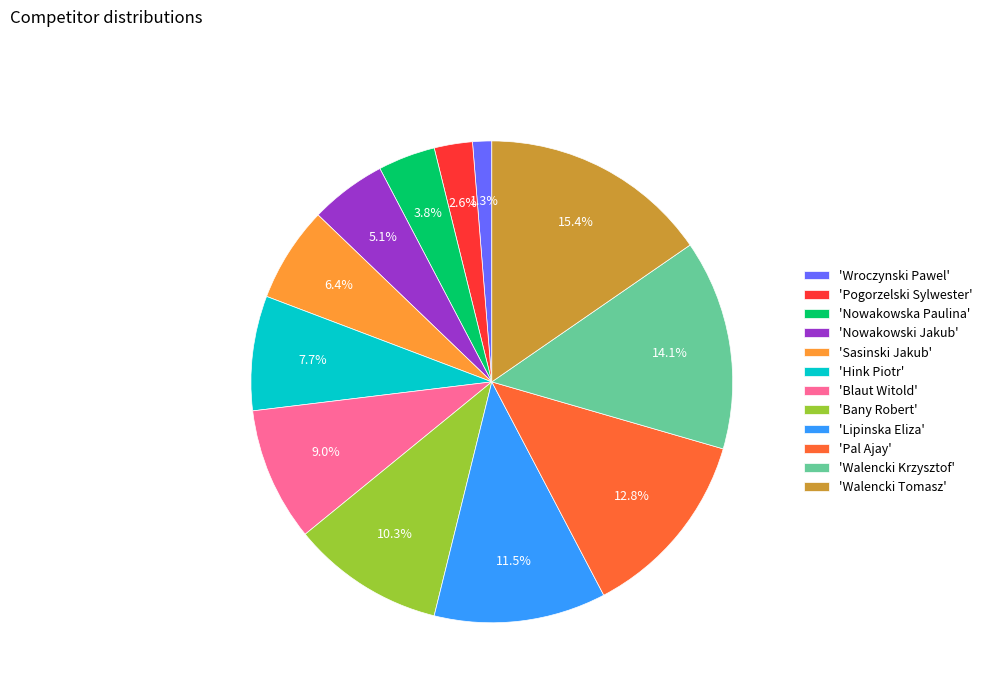

Approximately how many times larger is the value at 'Bany Robert' compared to 'Lipinska Eliza'?

0.9